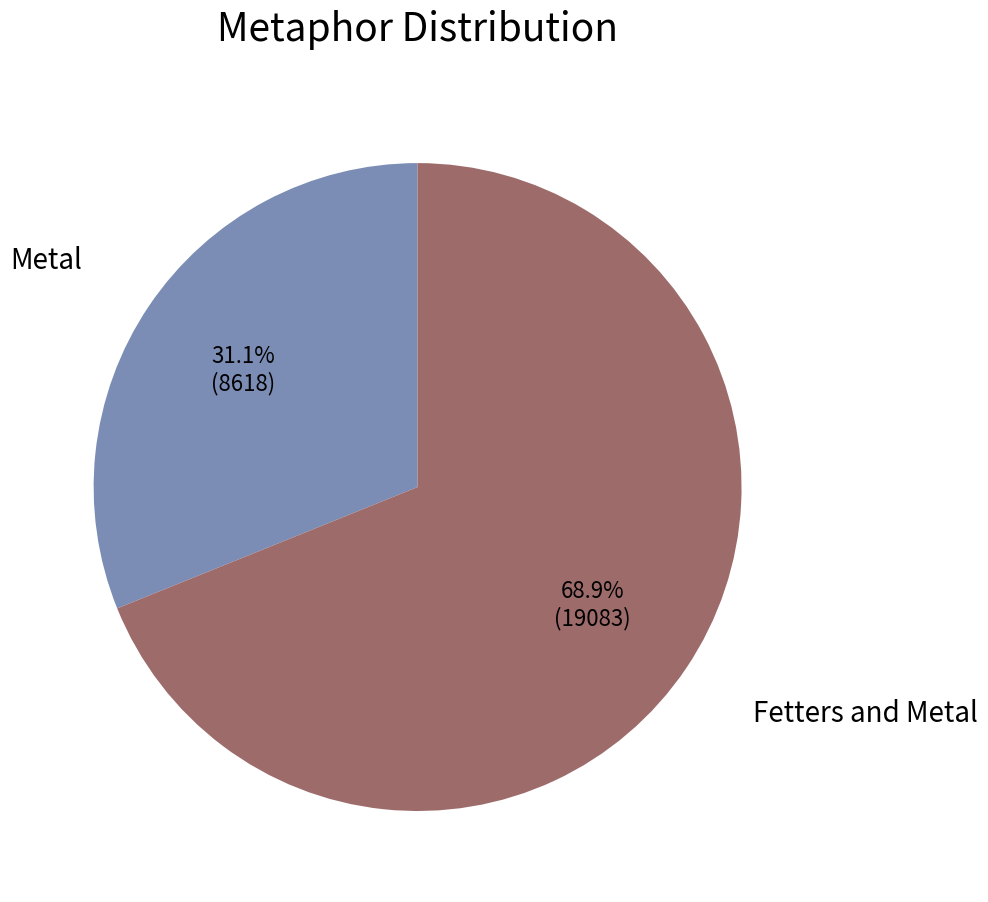

How many slices are in this pie chart?

2